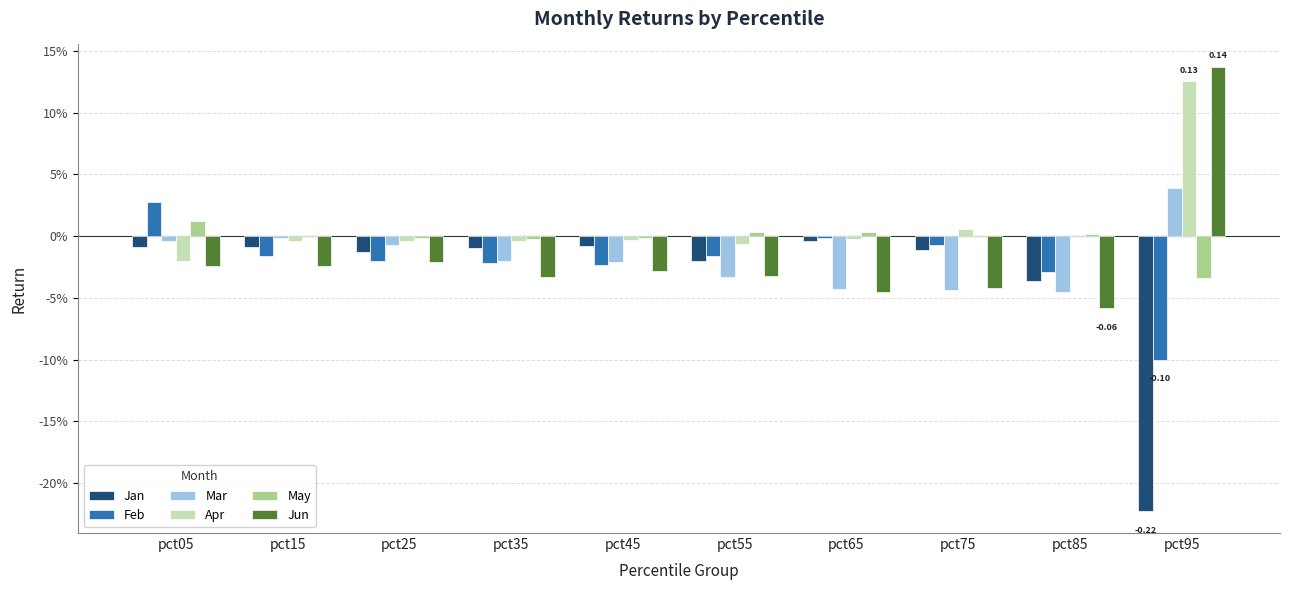

Rank the series by their maximum value, from highest to lowest.

Jun, Apr, Mar, Feb, May, Jan